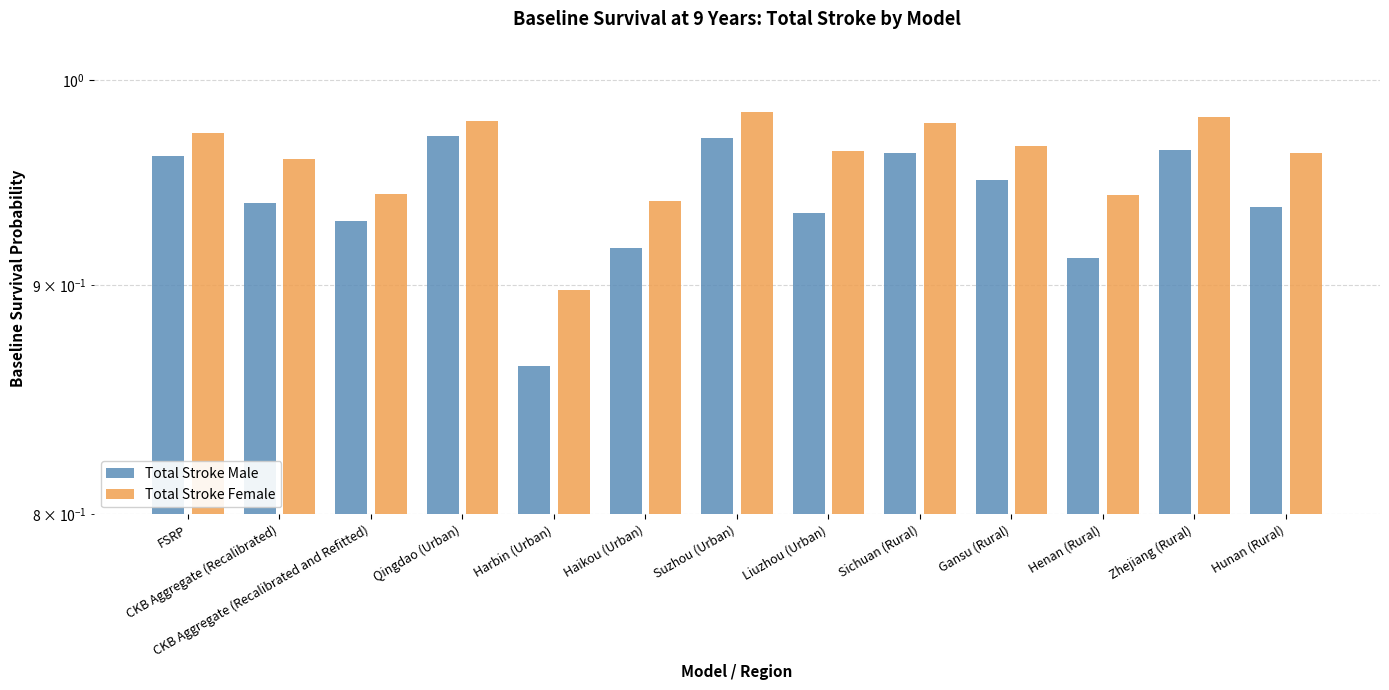

Is the value of Total Stroke Female at Haikou (Urban) greater than the value of Total Stroke Male at Haikou (Urban)?

Yes